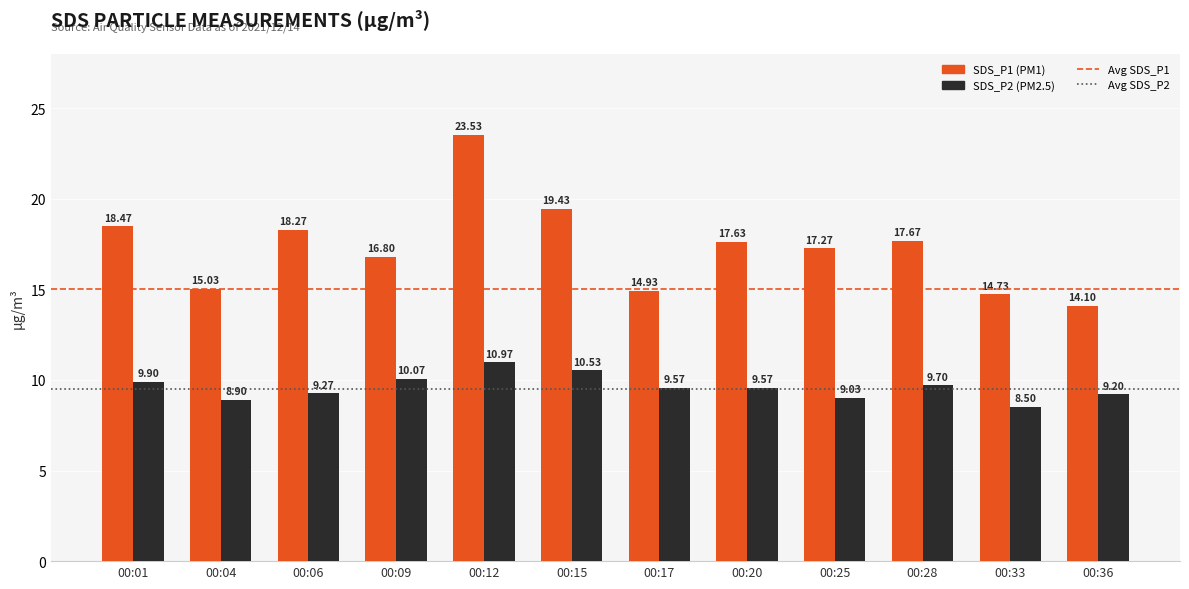

At which category is the sum across all series the highest?

00:12